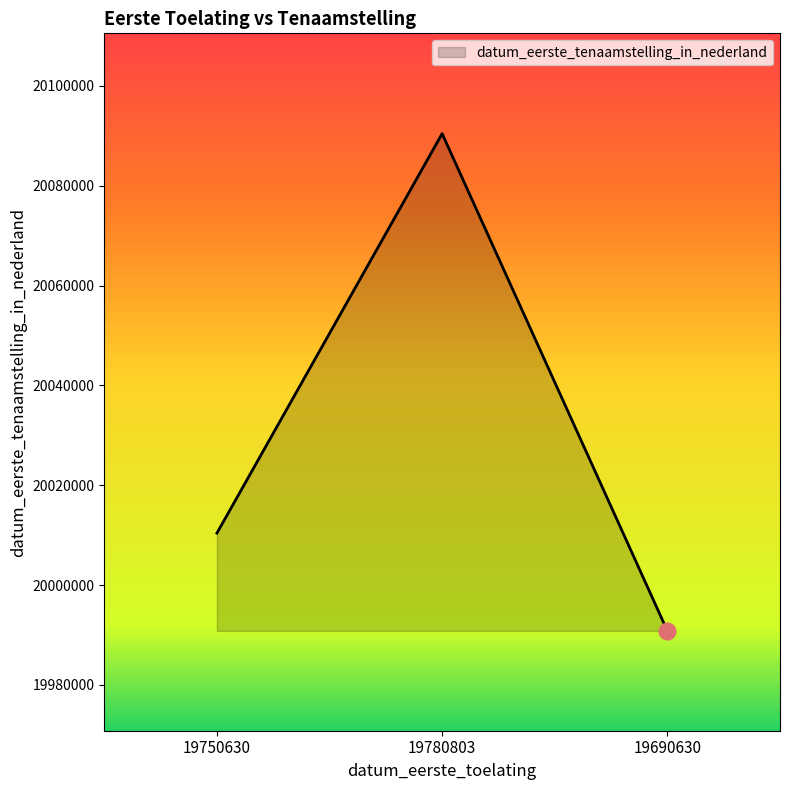

Which has a higher value, 19690630 or 19780803?

19780803